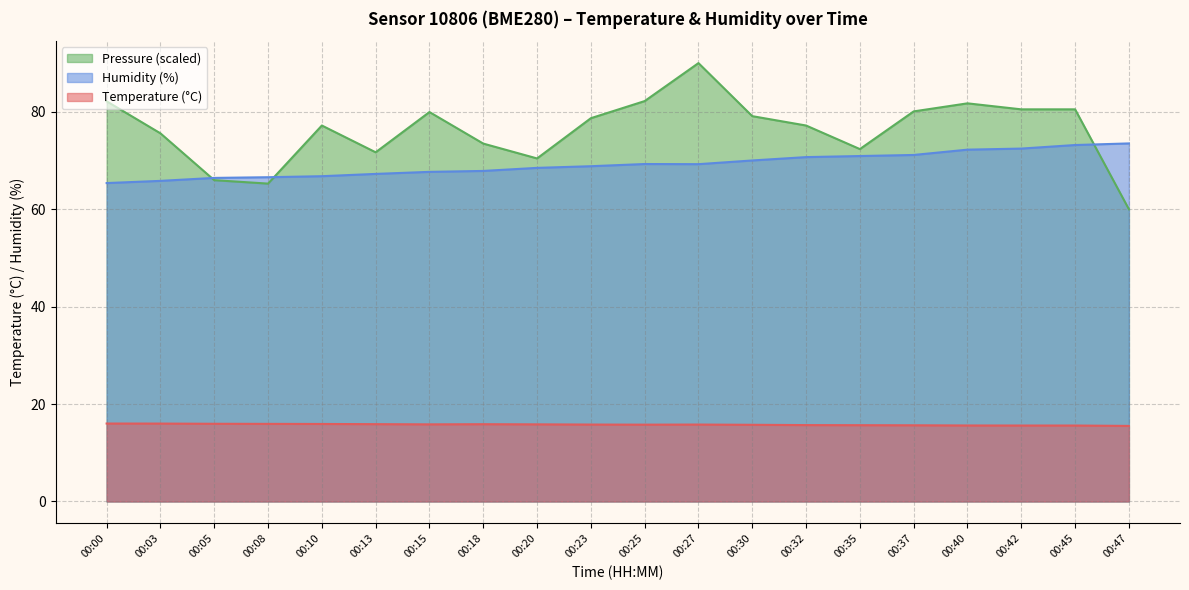

What is the value of the pressure_norm point at the 20th from the left?

60.0